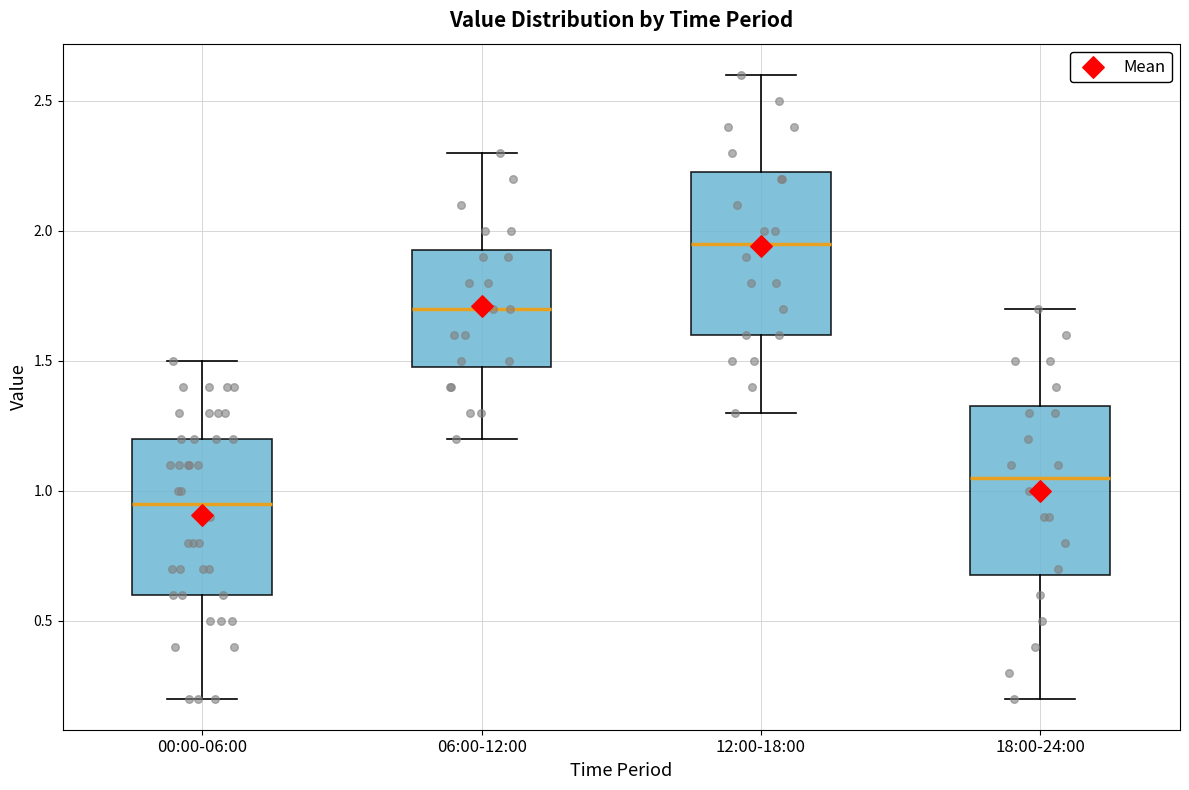

Reading left to right, transcribe this box plot: for each box, give where its median line is, the range the box spans, and where its two whiskers end, as read against the y-axis. The values are not printed on the chart, so give them approximately, as read against the axis.

00:00-06:00: median 0.95, box 0.60 to 1.20, whiskers 0.20 to 1.50
06:00-12:00: median 1.70, box 1.50 to 1.95, whiskers 1.20 to 2.30
12:00-18:00: median 1.95, box 1.60 to 2.25, whiskers 1.30 to 2.60
18:00-24:00: median 1.05, box 0.70 to 1.35, whiskers 0.20 to 1.70